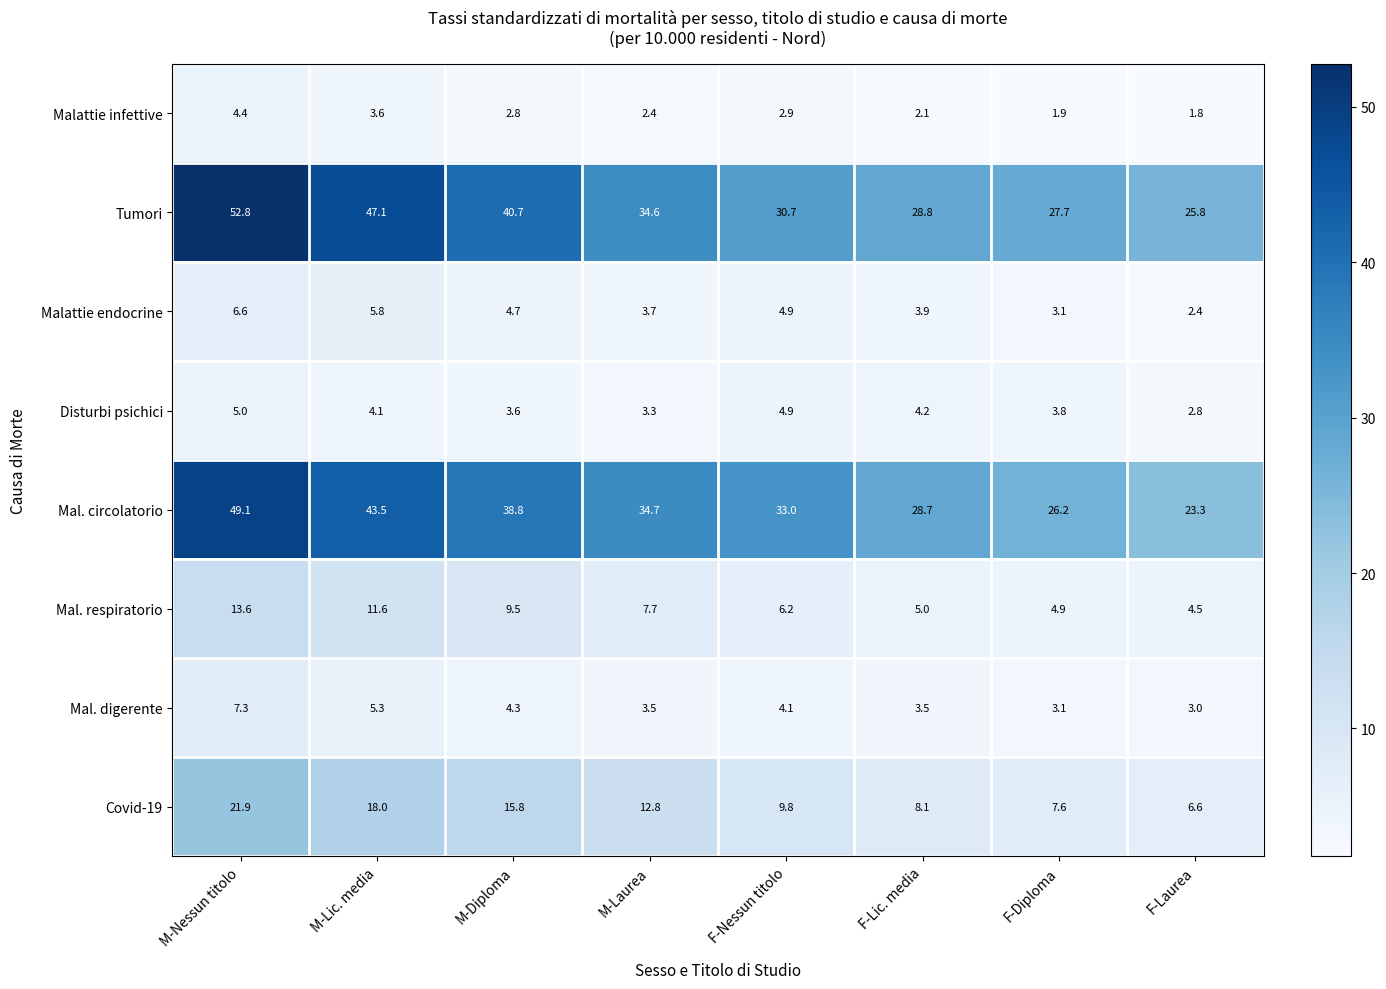

What is the sum of the Disturbi psichici values at M-Nessun titolo and F-Nessun titolo?

9.9